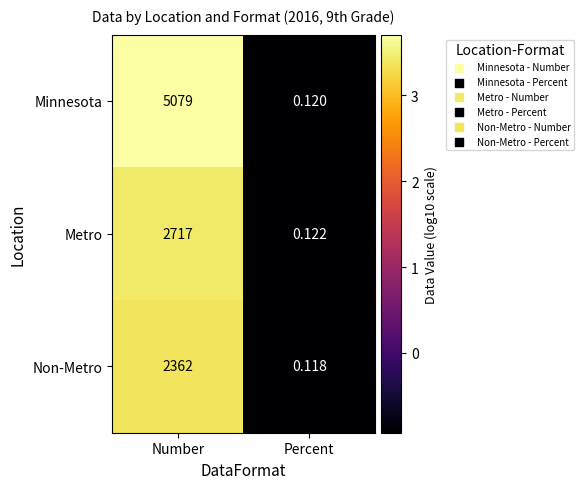

Between Number and Percent, which series saw the biggest shift?

Minnesota